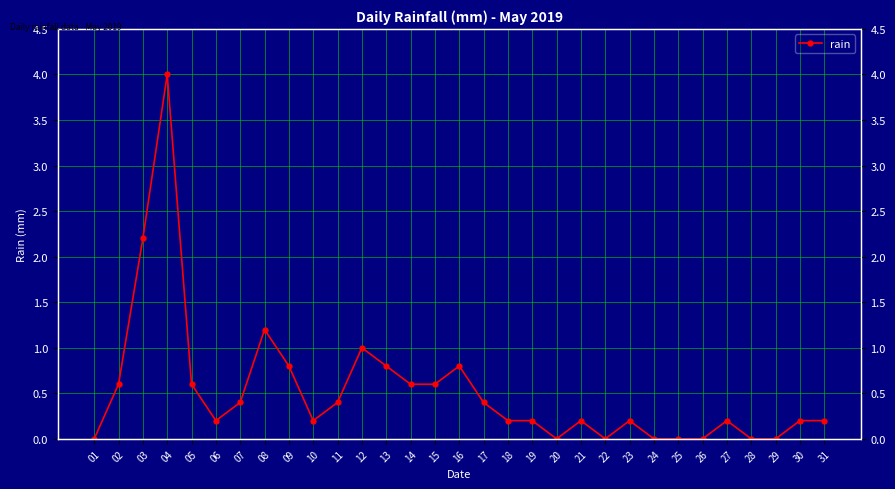

Does the chart have visible grid lines?

Yes